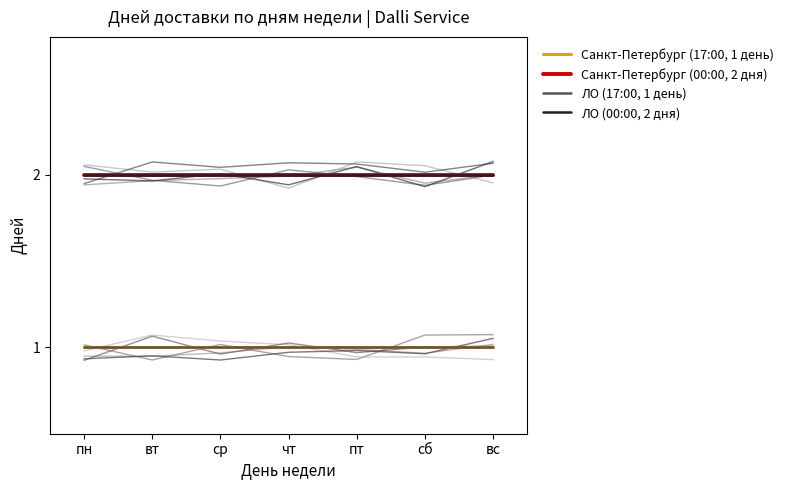

Which category has the lowest value in the Санкт-Петербург (00:00, 2 дня) series?

пн